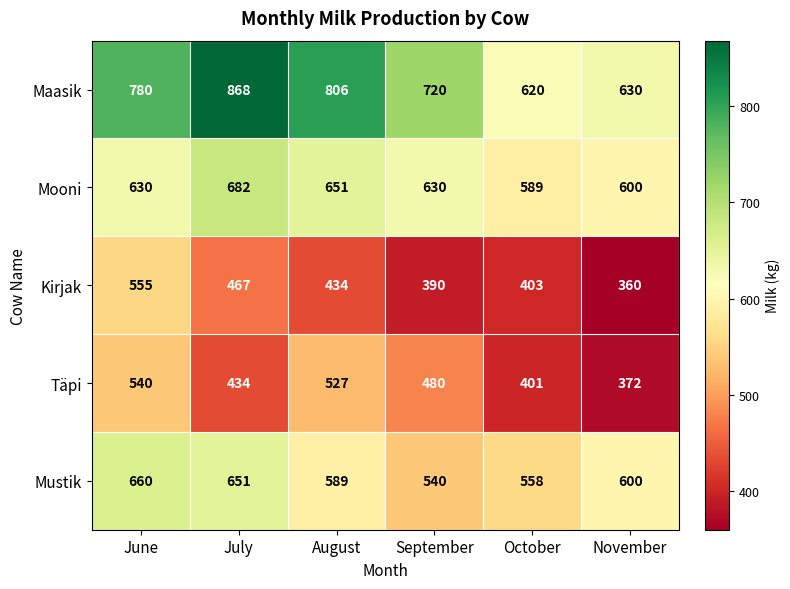

What is the minimum value shown in the chart?

360